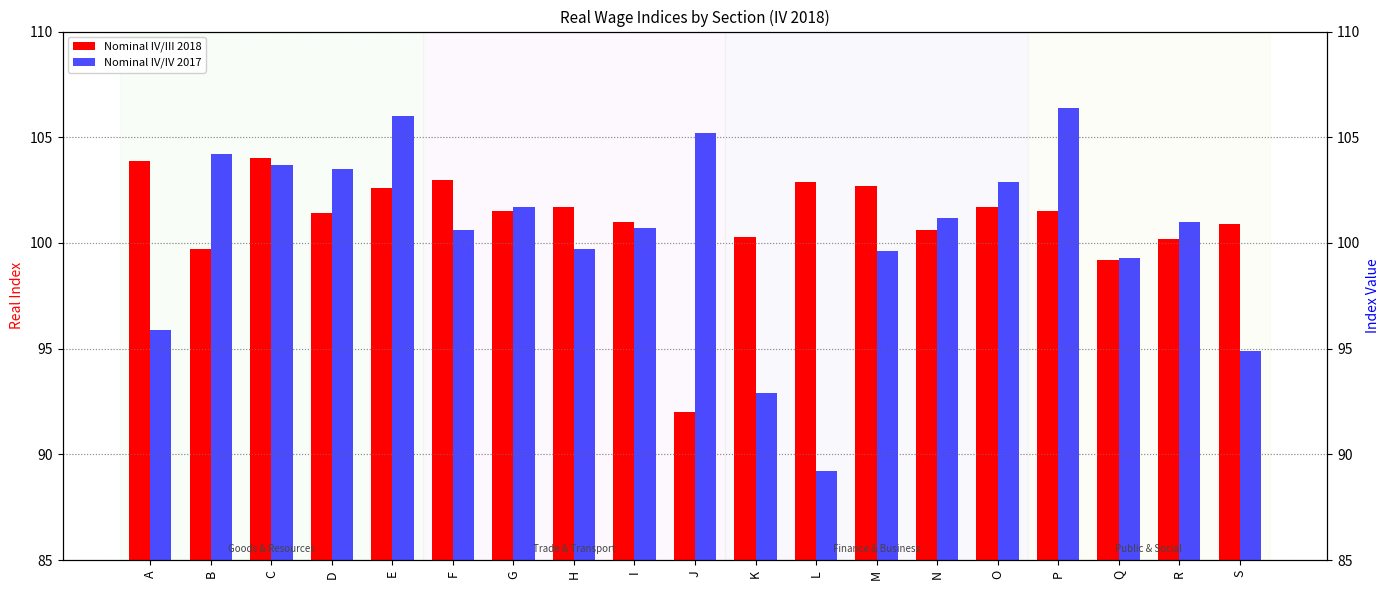

At L, list the series in order from largest to smallest.

Nominal IV/III 2018, Nominal IV/IV 2017